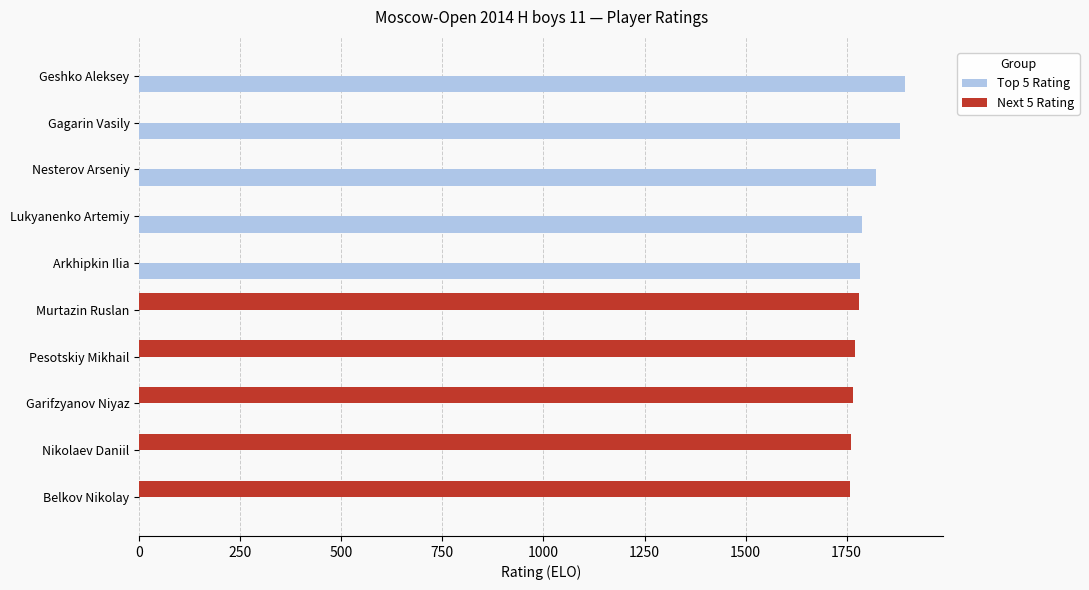

What is the maximum value shown in the chart?

1894